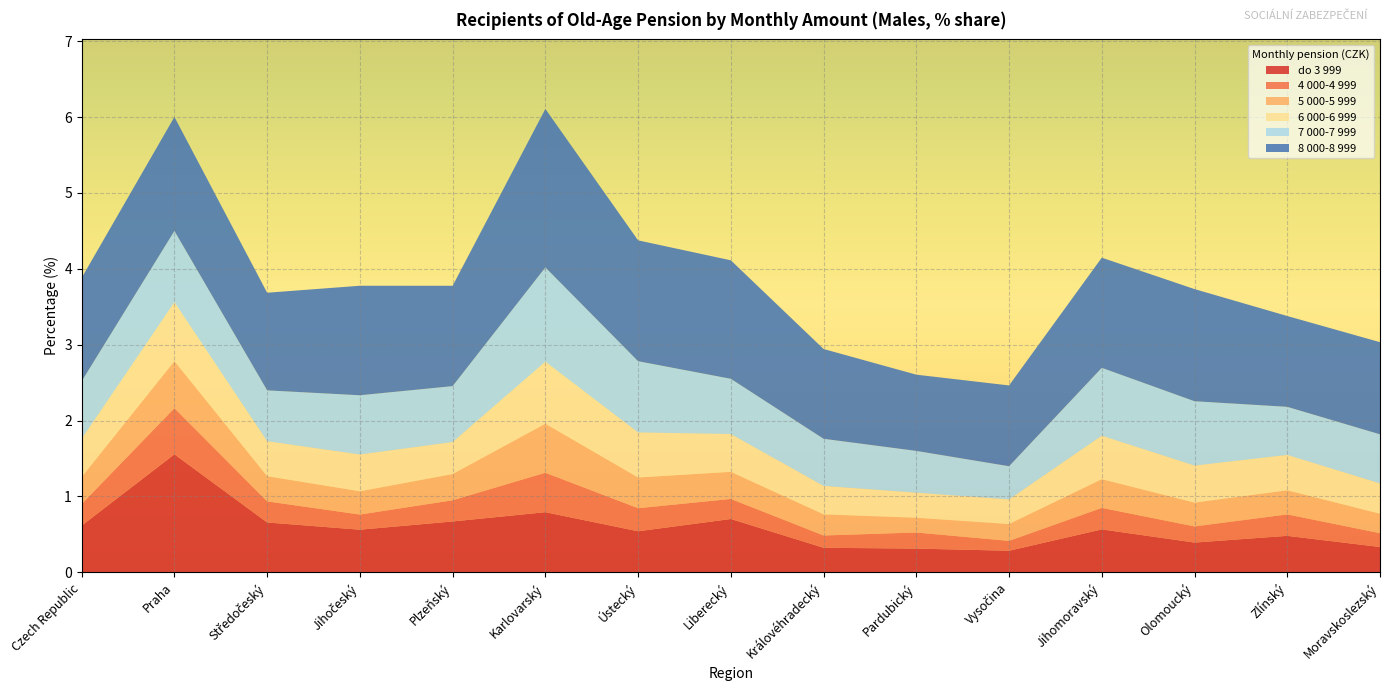

Reading left to right, transcribe all the data shown in this chart.

do 3 999: 0.6	1.6	0.7	0.6	0.7	0.8	0.5	0.7	0.3	0.3	0.3	0.6	0.4	0.5	0.3
4 000-4 999: 0.3	0.6	0.3	0.2	0.3	0.5	0.3	0.3	0.2	0.2	0.1	0.3	0.2	0.3	0.2
5 000-5 999: 0.4	0.6	0.3	0.3	0.3	0.6	0.4	0.4	0.3	0.2	0.2	0.4	0.3	0.3	0.3
6 000-6 999: 0.5	0.8	0.5	0.5	0.4	0.8	0.6	0.5	0.4	0.3	0.3	0.6	0.5	0.5	0.4
7 000-7 999: 0.8	0.9	0.7	0.8	0.7	1.2	0.9	0.7	0.6	0.6	0.4	0.9	0.8	0.6	0.6
8 000-8 999: 1.4	1.5	1.3	1.4	1.3	2.1	1.6	1.6	1.2	1.0	1.1	1.5	1.5	1.2	1.2